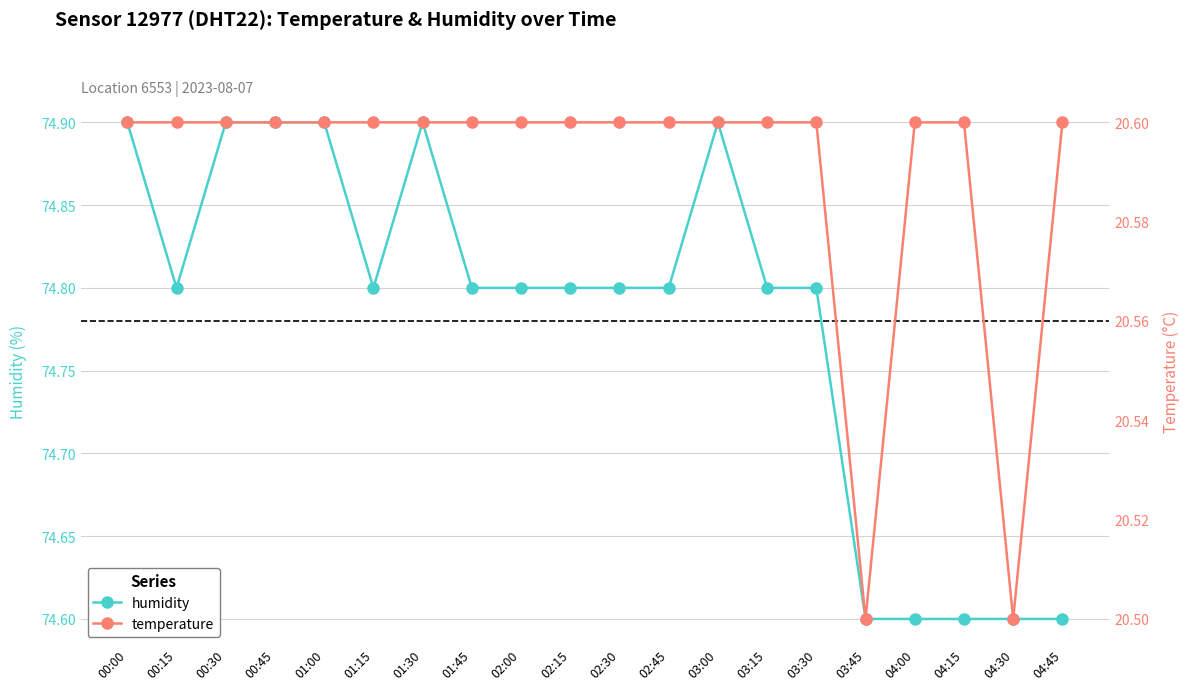

Does the chart display data point markers on the line(s)?

Yes